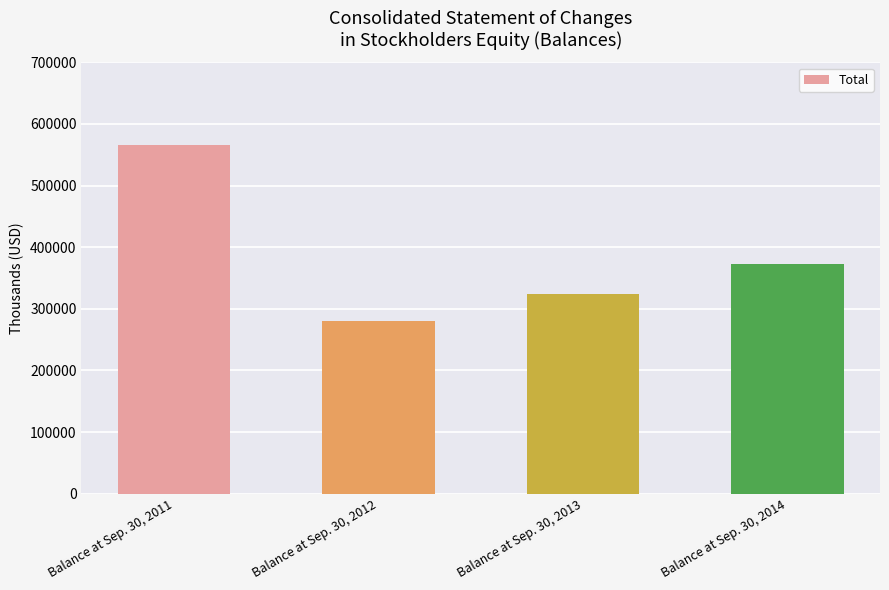

What is the greatest value displayed?

565713